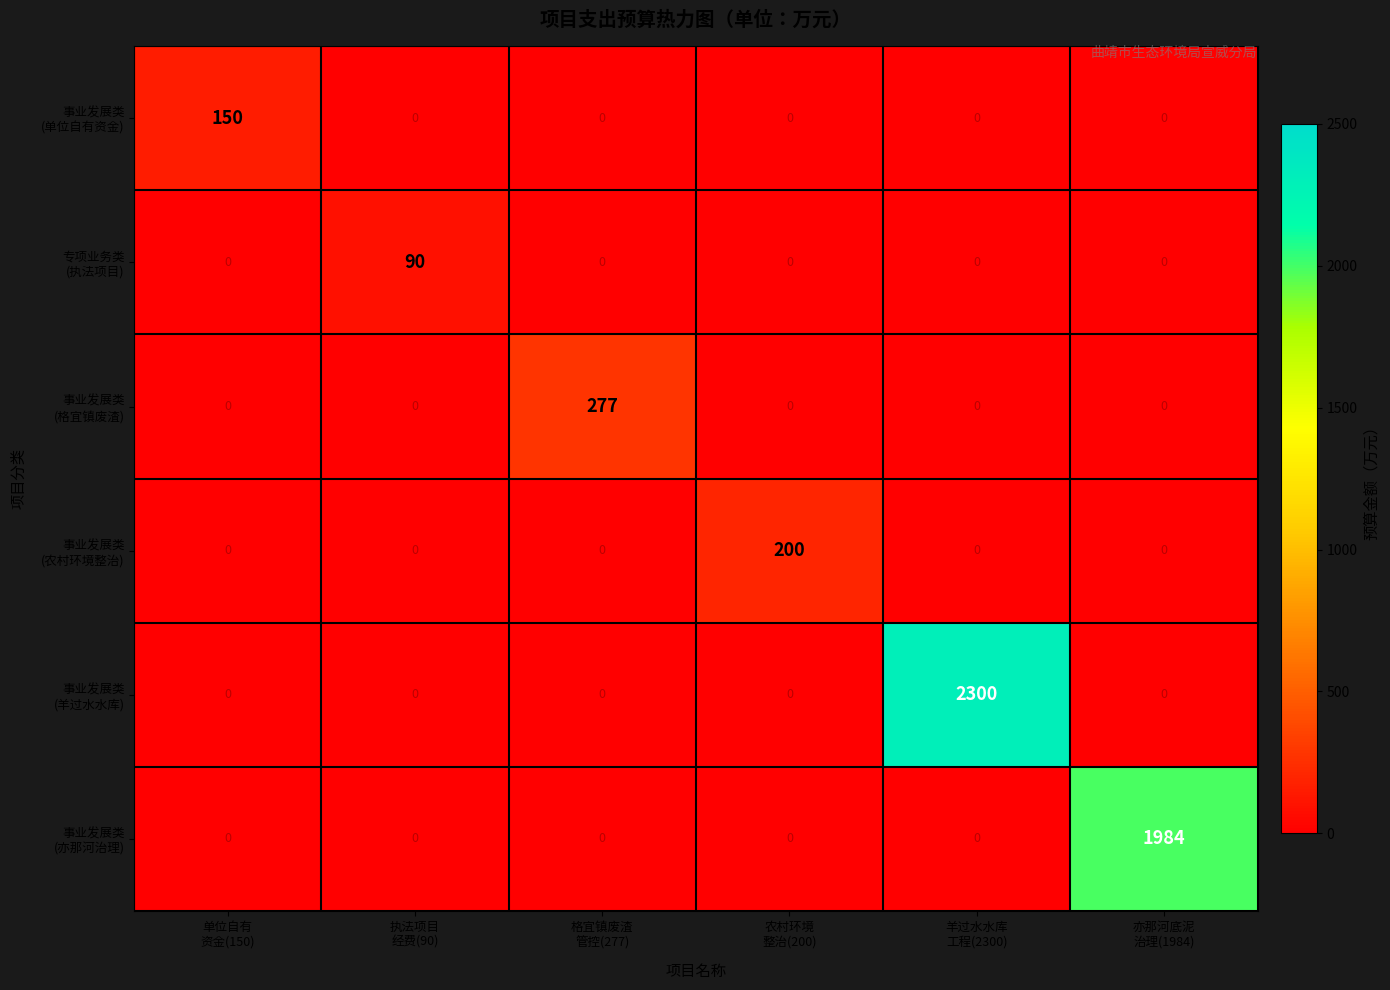

What is the total value across all series at 格宜镇废渣
管控(277)?

277